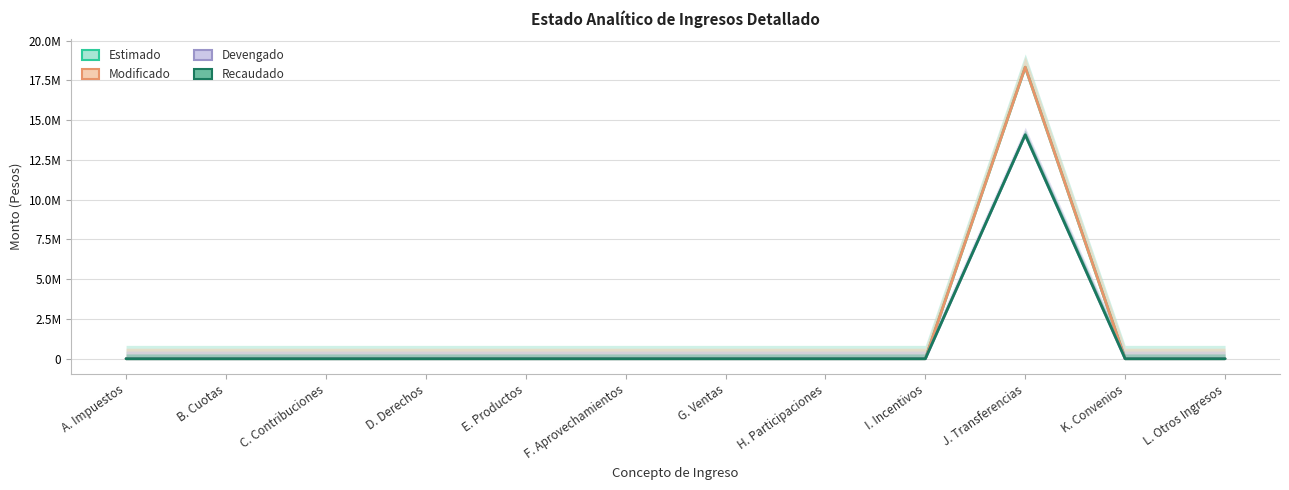

How many distinct data groups are displayed?

4